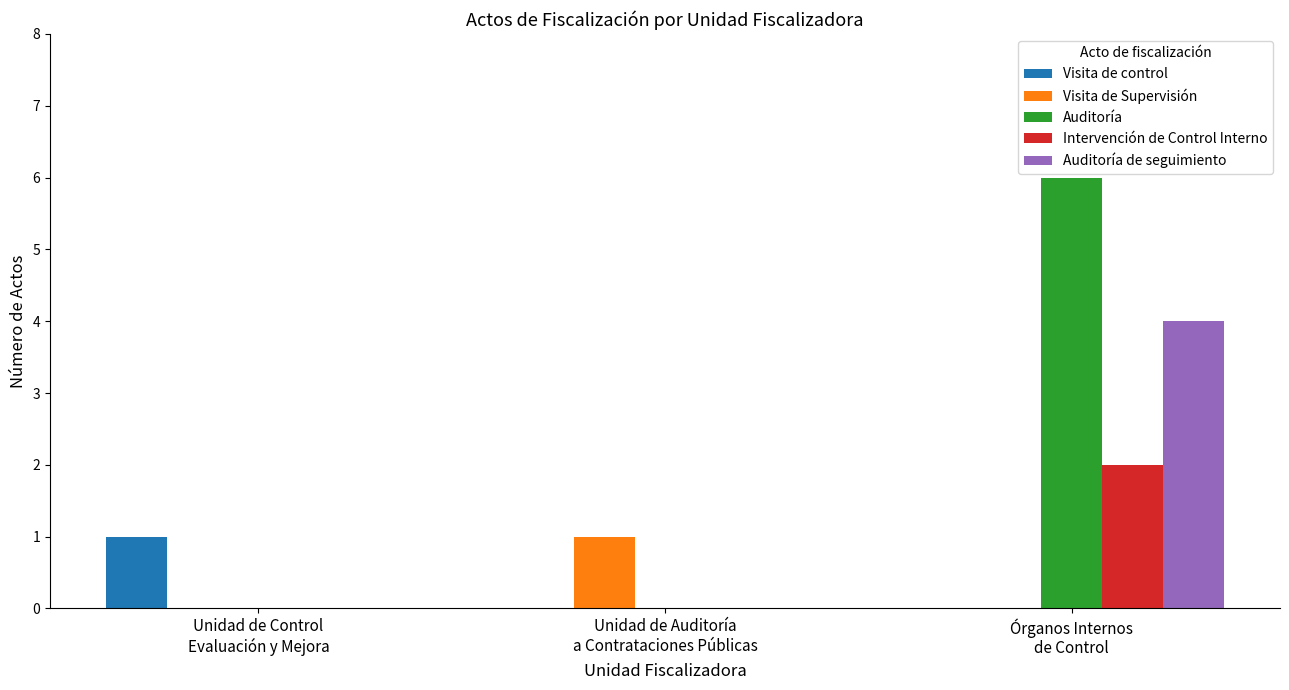

Which series has the largest range (max minus min)?

Auditoría